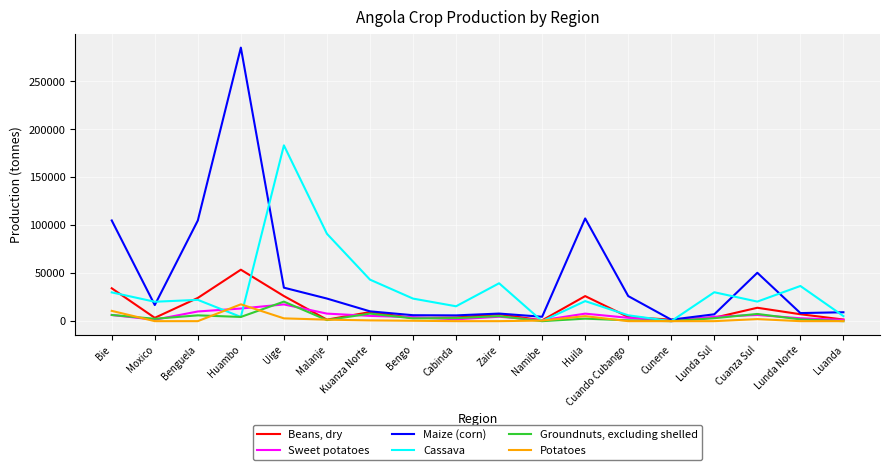

What is the difference between the maximum and minimum values in the Beans, dry series?

52809